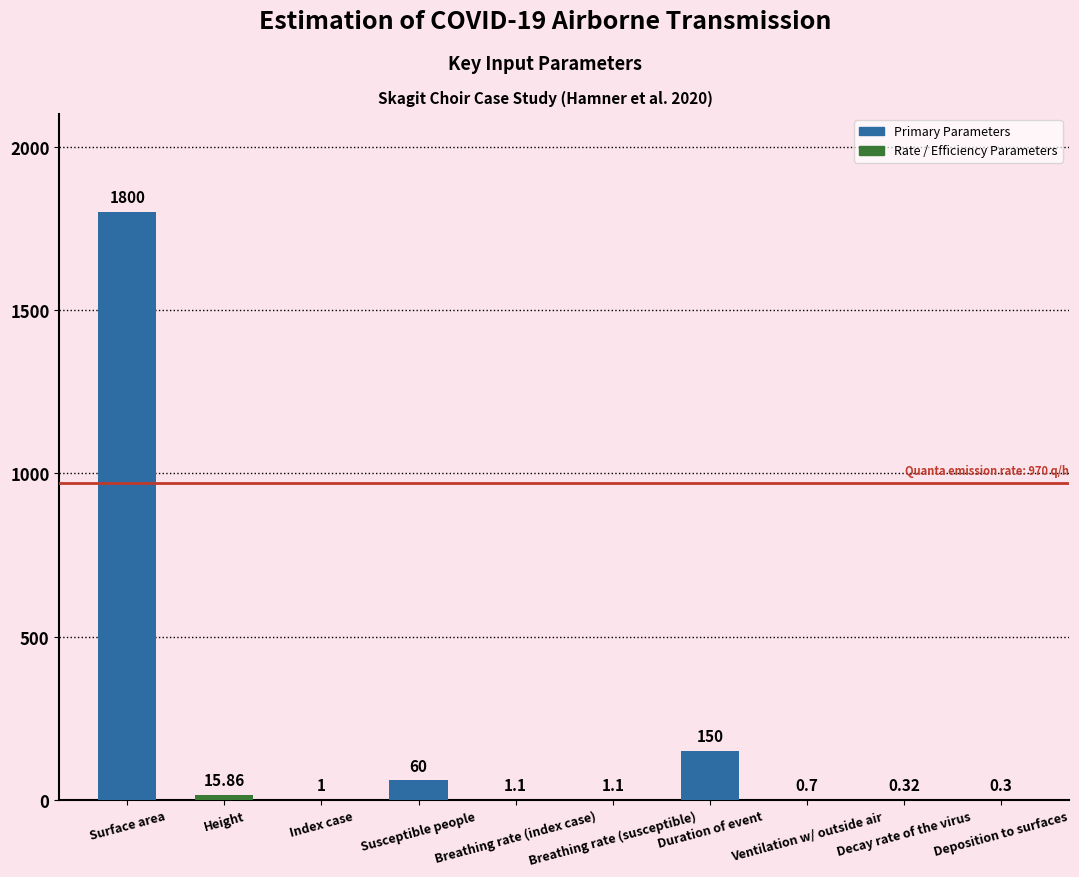

What is the average value?

203.0